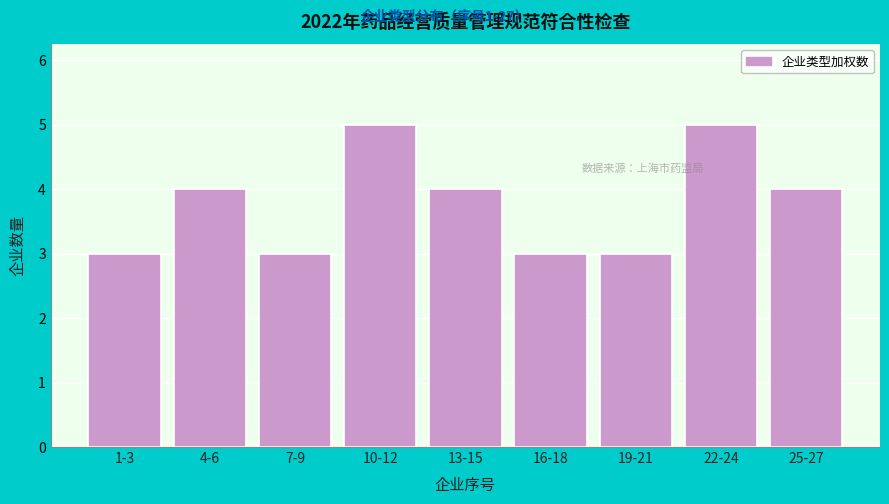

Reading left to right, extract all data points from this chart.

1-3=3	4-6=4	7-9=3	10-12=5	13-15=4	16-18=3	19-21=3	22-24=5	25-27=4